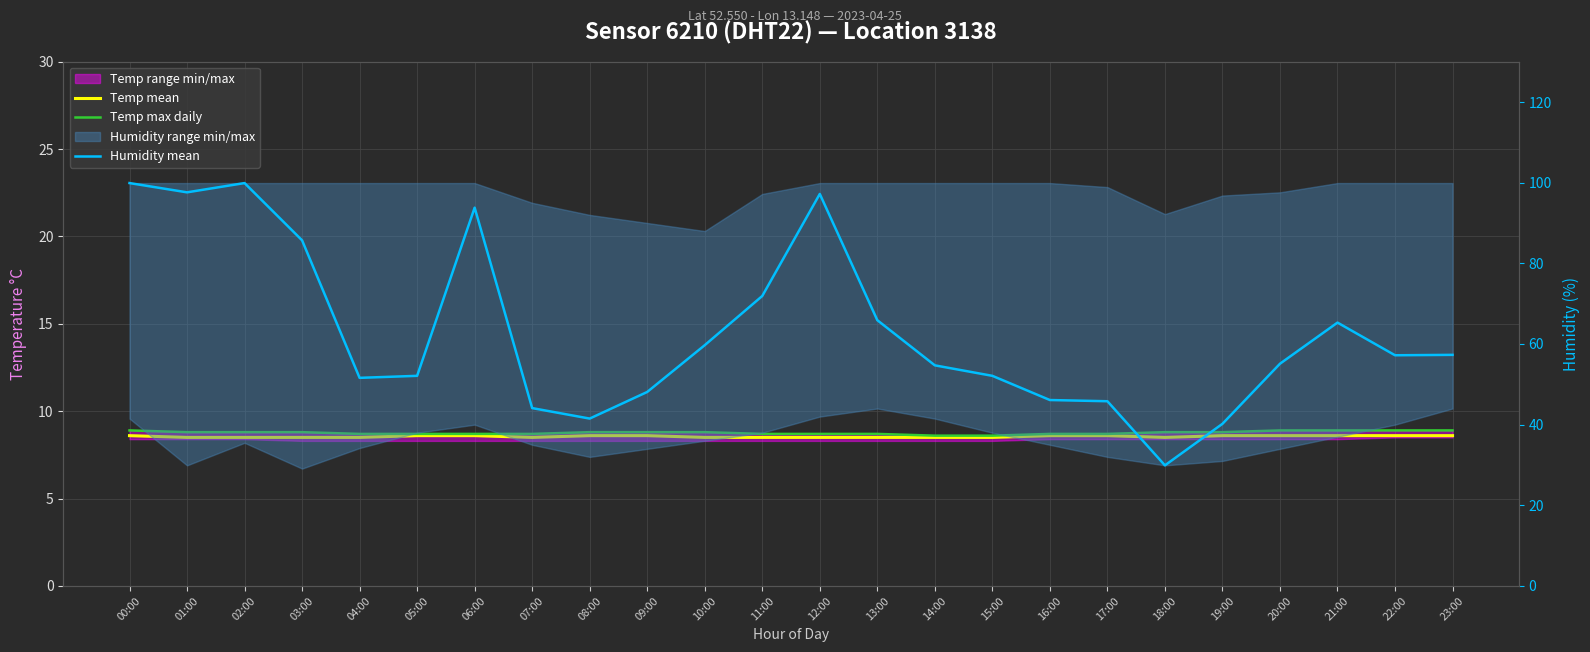

Reading left to right, list all the values displayed in this chart.

Temp mean: 00:00=8.6	01:00=8.5	02:00=8.5	03:00=8.5	04:00=8.5	05:00=8.6	06:00=8.6	07:00=8.5	08:00=8.6	09:00=8.6	10:00=8.5	11:00=8.5	12:00=8.5	13:00=8.5	14:00=8.5	15:00=8.5	16:00=8.6	17:00=8.6	18:00=8.5	19:00=8.6	20:00=8.6	21:00=8.6	22:00=8.6	23:00=8.6
Temp max daily: 00:00=8.9	01:00=8.8	02:00=8.8	03:00=8.8	04:00=8.7	05:00=8.7	06:00=8.7	07:00=8.7	08:00=8.8	09:00=8.8	10:00=8.8	11:00=8.7	12:00=8.7	13:00=8.7	14:00=8.6	15:00=8.6	16:00=8.7	17:00=8.7	18:00=8.8	19:00=8.8	20:00=8.9	21:00=8.9	22:00=8.9	23:00=8.9
Humidity mean: 00:00=99.9	01:00=97.6	02:00=99.9	03:00=85.7	04:00=51.6	05:00=52.1	06:00=93.8	07:00=44.1	08:00=41.5	09:00=48.1	10:00=59.7	11:00=71.9	12:00=97.2	13:00=65.9	14:00=54.7	15:00=52.1	16:00=46.1	17:00=45.8	18:00=29.9	19:00=40.2	20:00=55.1	21:00=65.3	22:00=57.2	23:00=57.3